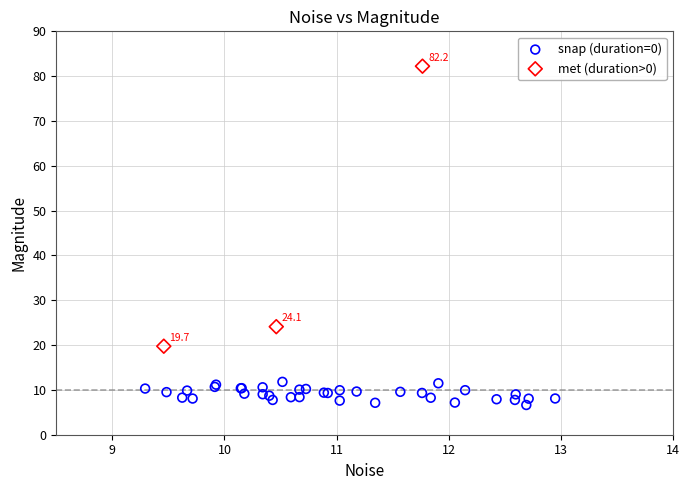

Which series contains the highest Y value?

met (duration>0)